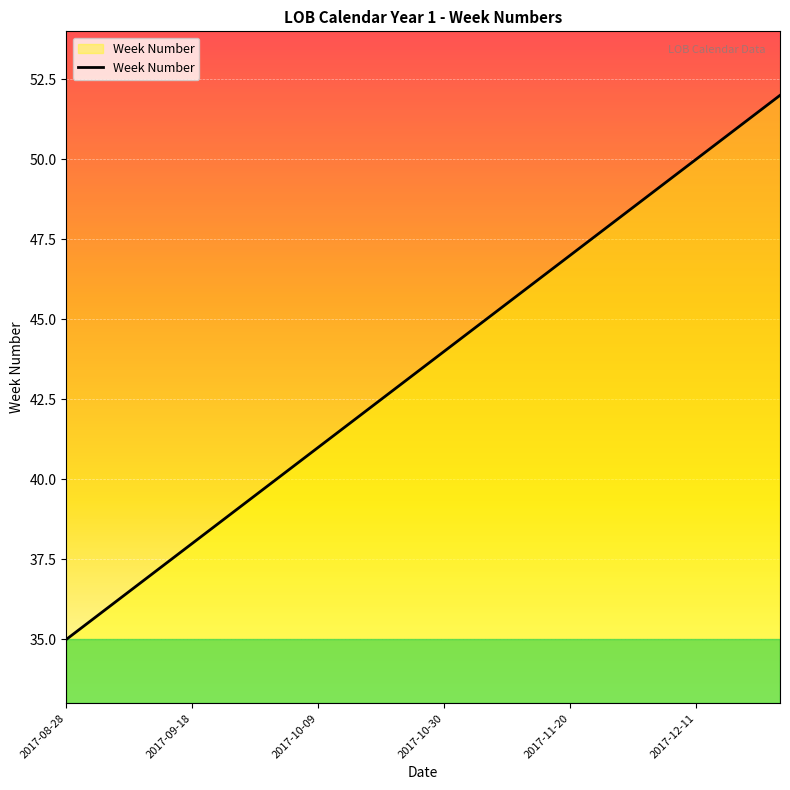

What is the difference between the maximum and minimum values?

17